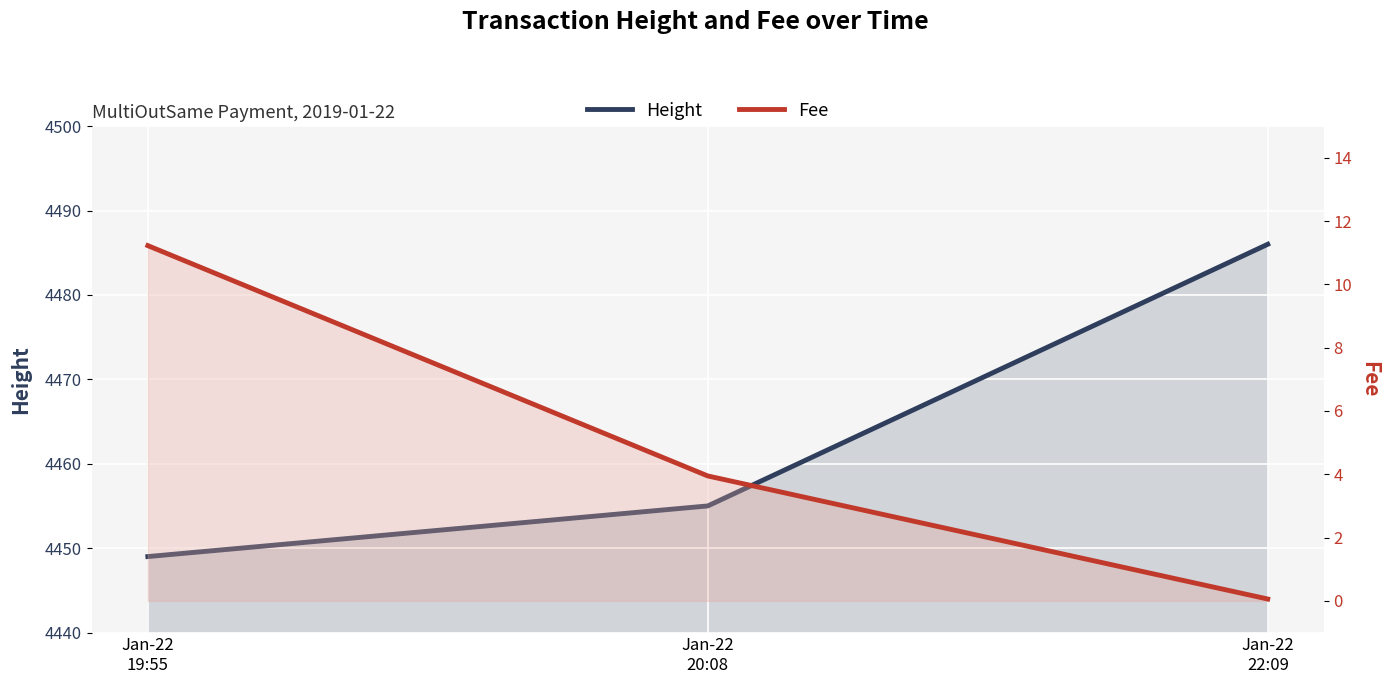

The value of Height at Jan-22
22:09 is 5996.9. True or false?

False